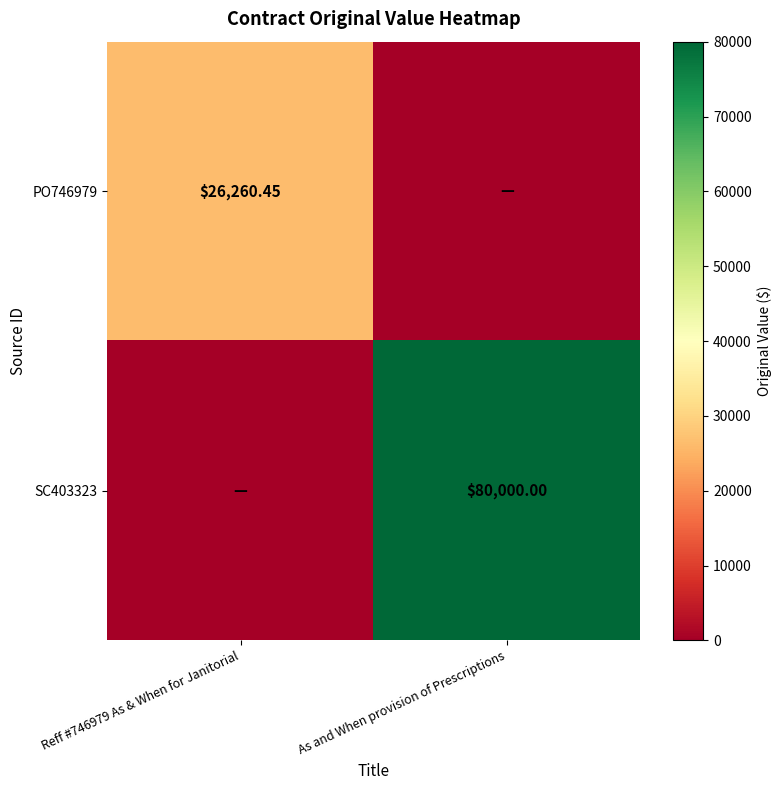

Where is PO746979 nearest to the value 13130?

As and When provision of Prescriptions